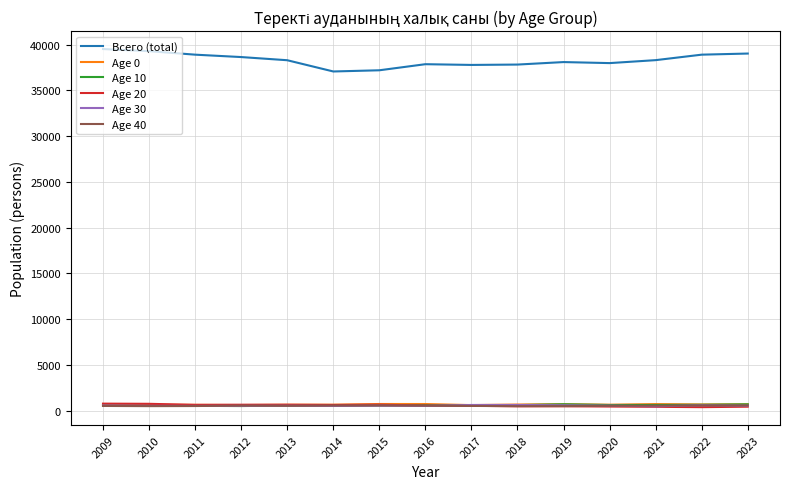

Which series has the widest spread of values?

Всего (total)